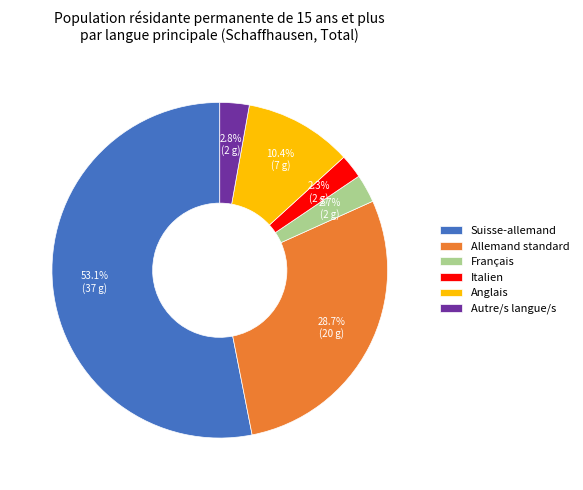

Which has a higher value, Autre/s langue/s or Suisse-allemand?

Suisse-allemand